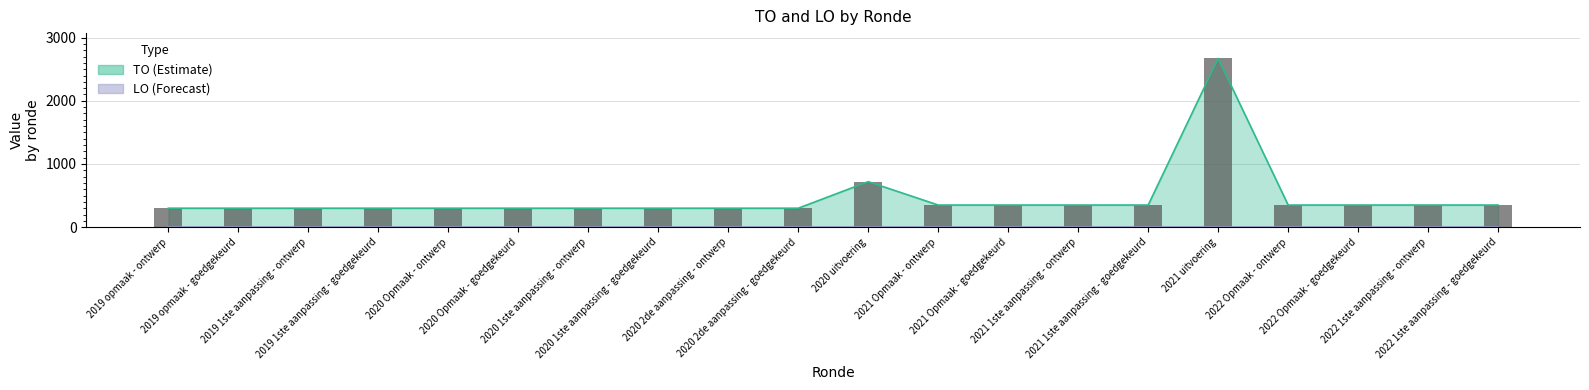

What is the sum of the values at 2020 1ste aanpassing - goedgekeurd and 2020 2de aanpassing - goedgekeurd?

600